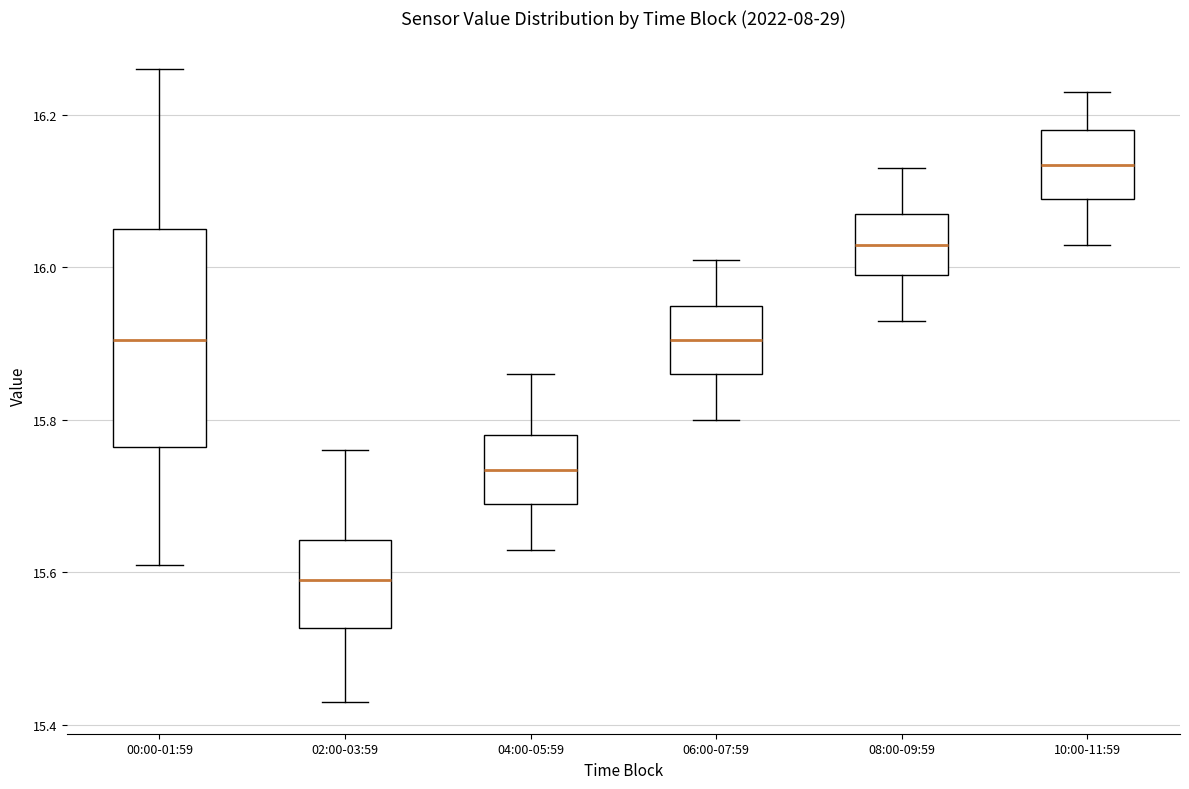

Reading left to right, transcribe this box plot: for each box, give where its median line is, the range the box spans, and where its two whiskers end, as read against the y-axis. The values are not printed on the chart, so give them approximately, as read against the axis.

00:00-01:59: median 15.90, box 15.76 to 16.06, whiskers 15.62 to 16.26
02:00-03:59: median 15.60, box 15.52 to 15.64, whiskers 15.44 to 15.76
04:00-05:59: median 15.74, box 15.70 to 15.78, whiskers 15.64 to 15.86
06:00-07:59: median 15.90, box 15.86 to 15.96, whiskers 15.80 to 16.02
08:00-09:59: median 16.04, box 16.00 to 16.08, whiskers 15.94 to 16.14
10:00-11:59: median 16.14, box 16.10 to 16.18, whiskers 16.04 to 16.24